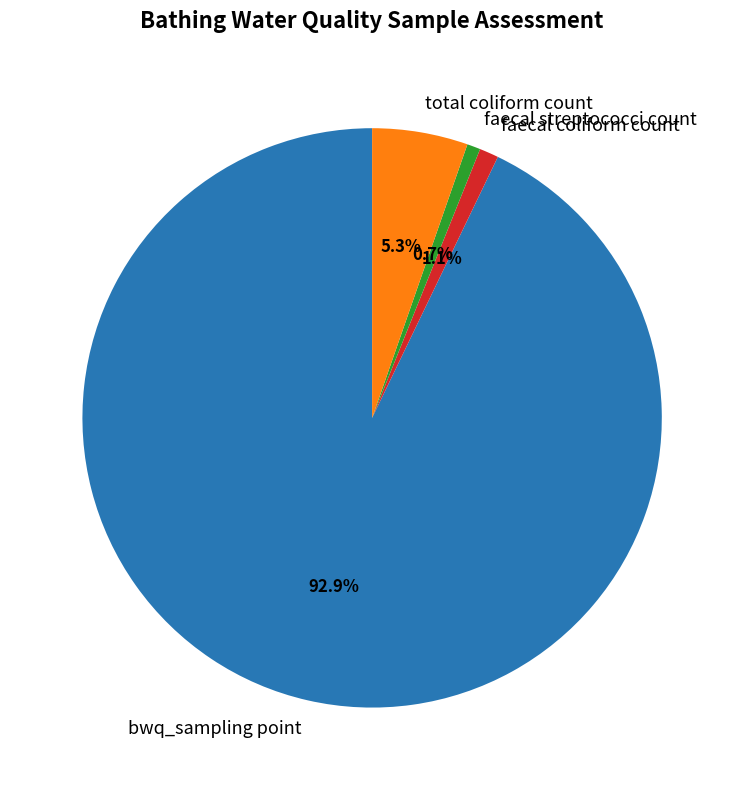

Which slice is the largest?

bwq_sampling point